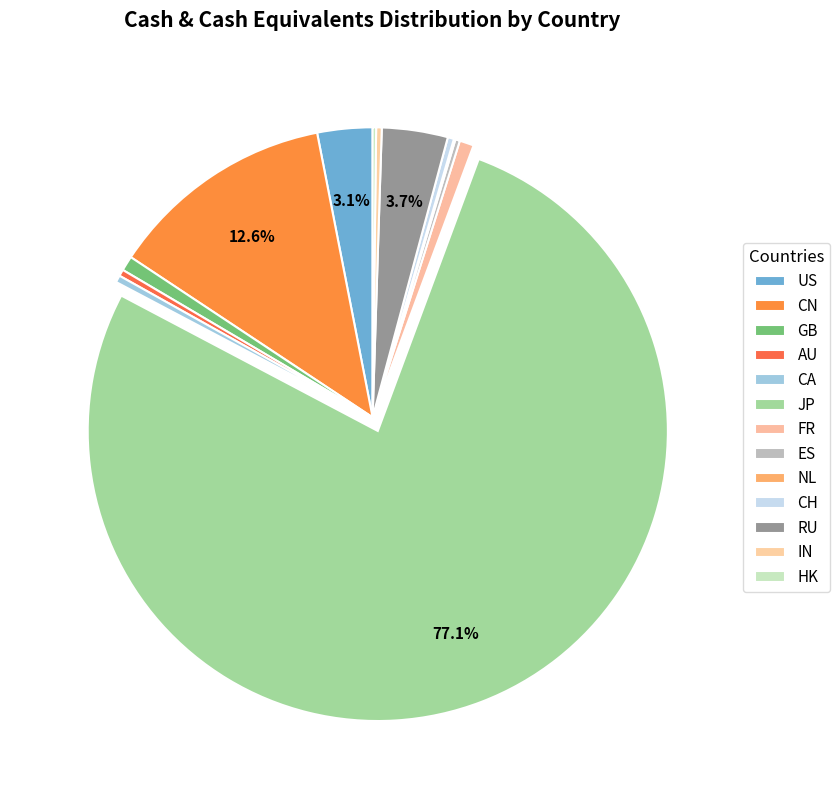

Between CA and CH, which is larger?

CA